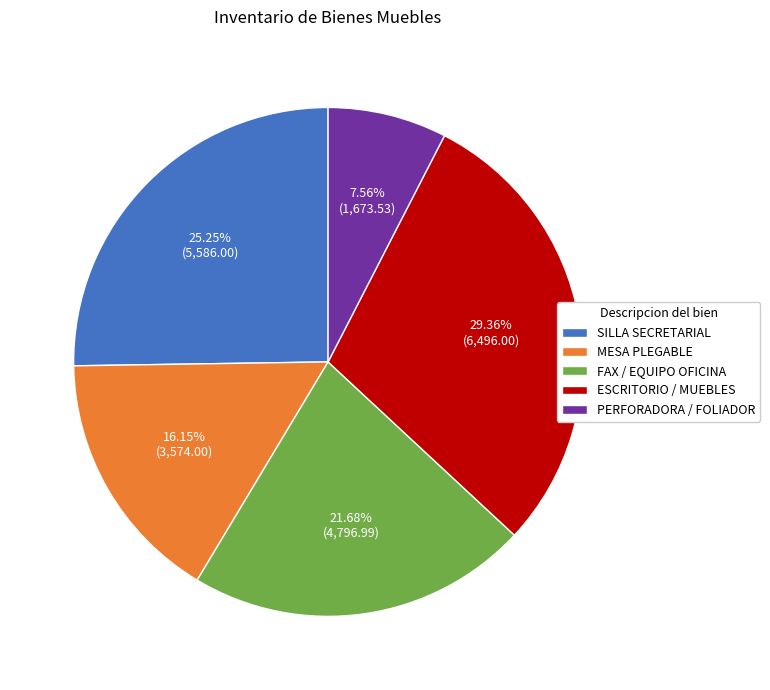

Combined, do PERFORADORA / FOLIADOR and MESA PLEGABLE account for over 50%?

No